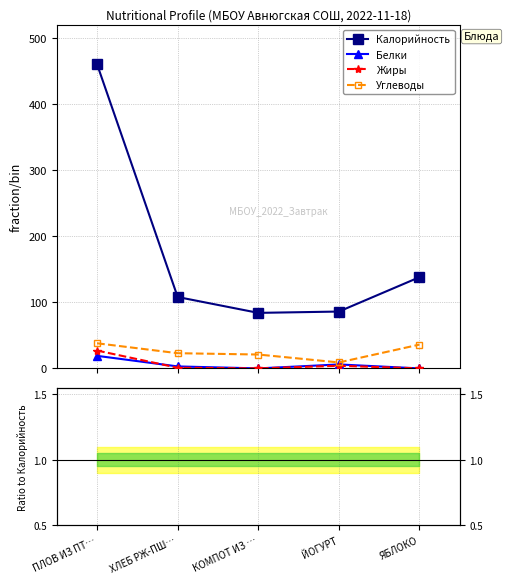

Which series changed the most between КОМПОТ ИЗ … and ЯБЛОКО?

Калорийность